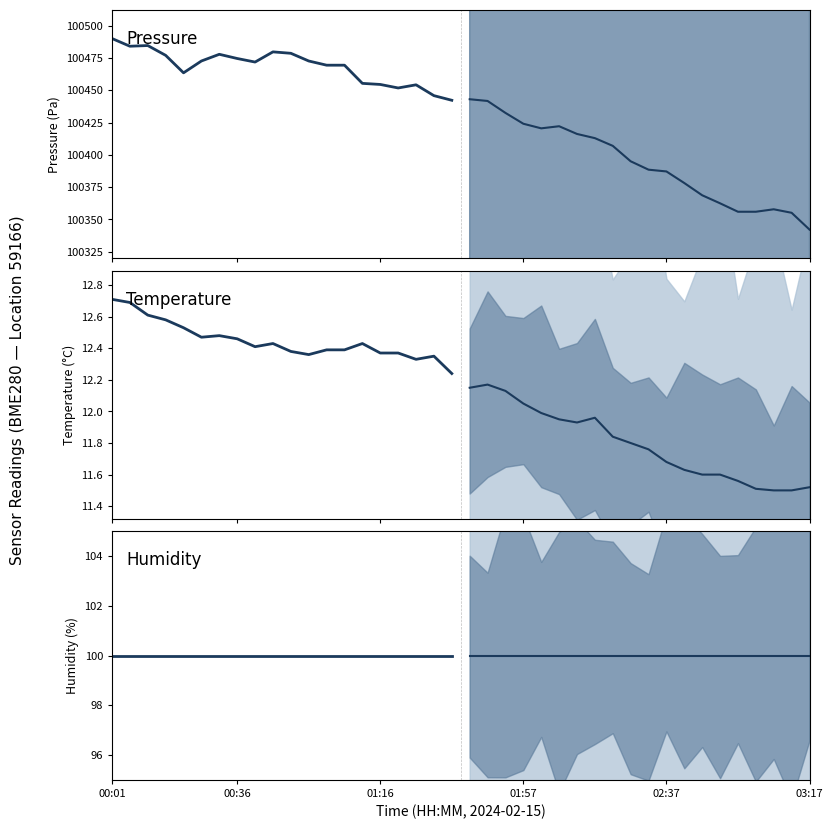

What position from the left is 02:37?

5